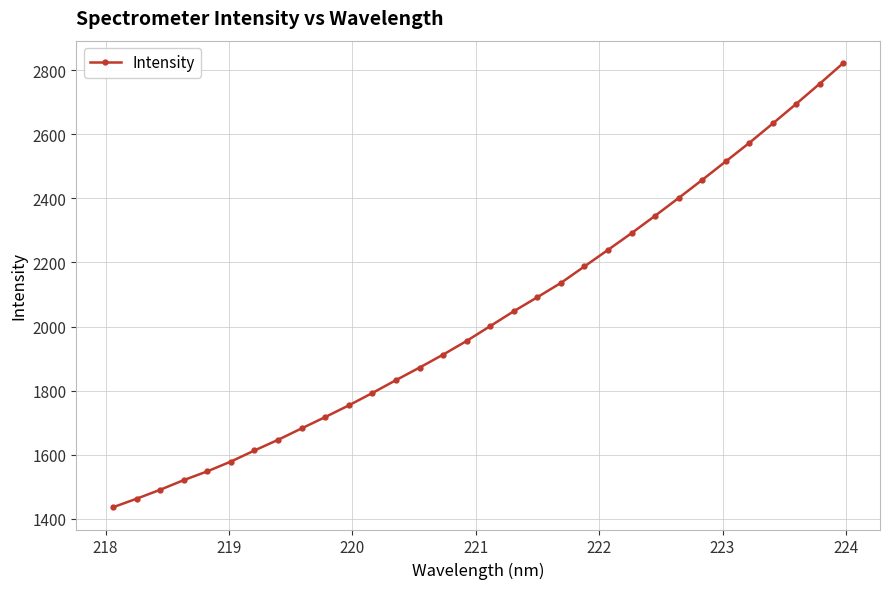

What is the average value?

2031.7